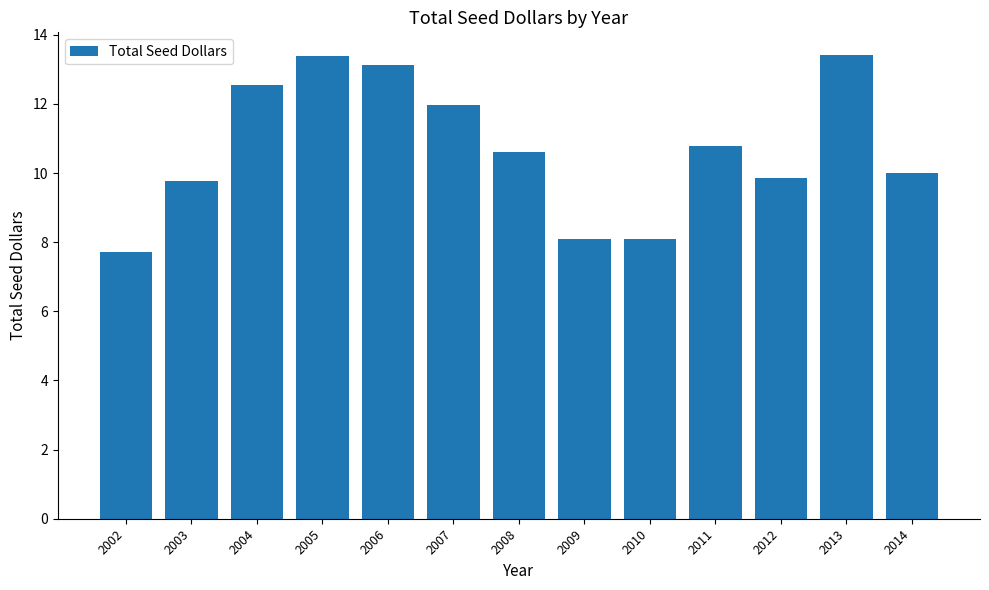

What is the minimum value shown in the chart?

7.7